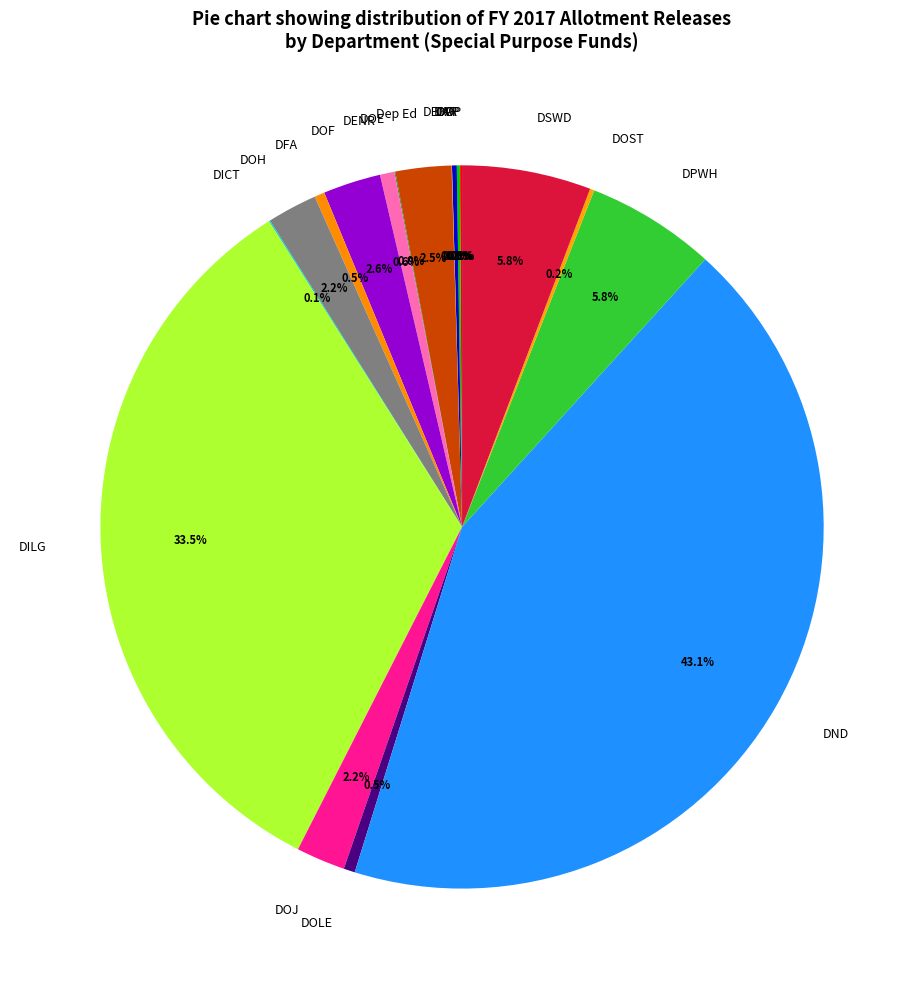

Which category has the biggest portion of the pie?

DND